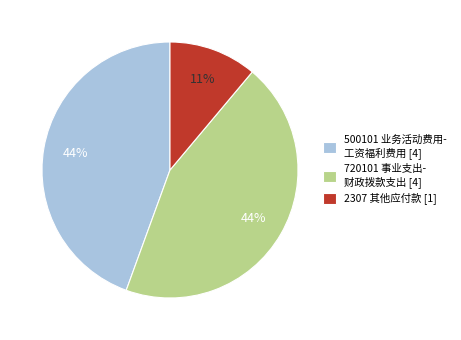

To the nearest percent, what is the average slice percentage?

33%